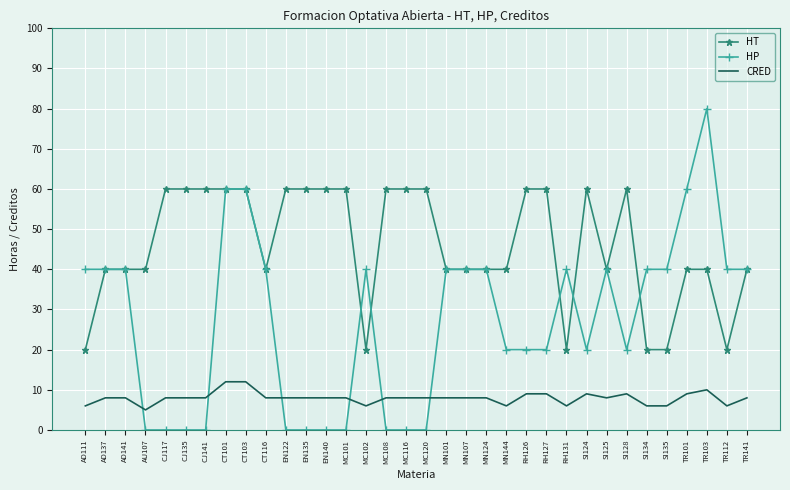

At MC120, list the series in order from largest to smallest.

HT, CRED, HP